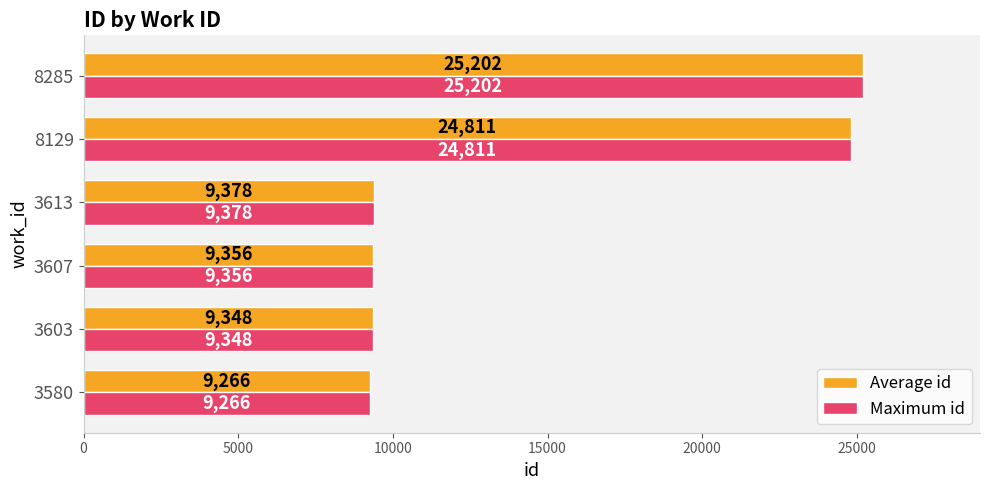

At how many categories does at least one series exceed 14876?

2